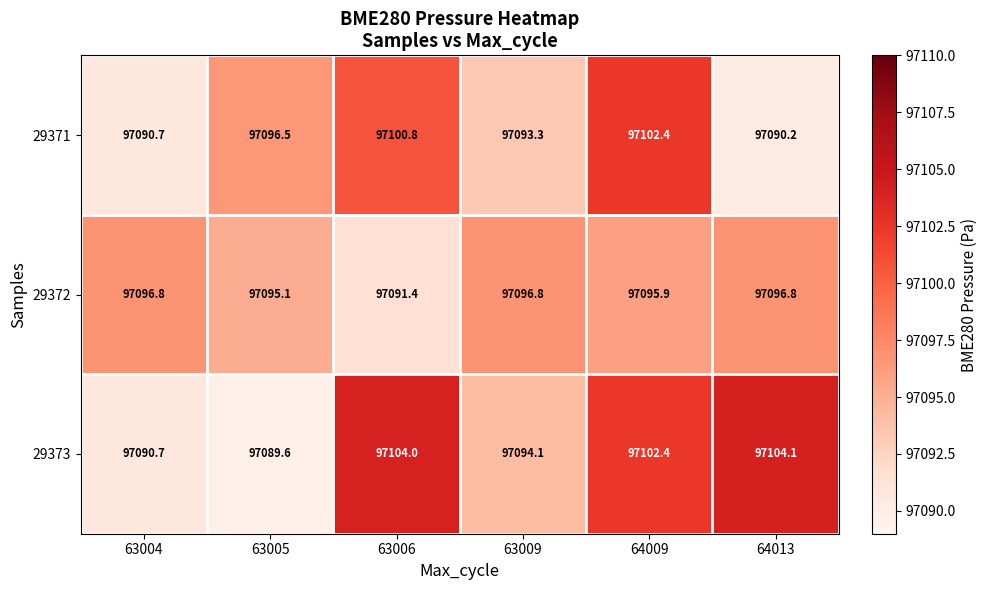

What is the minimum value shown in the chart?

97089.6